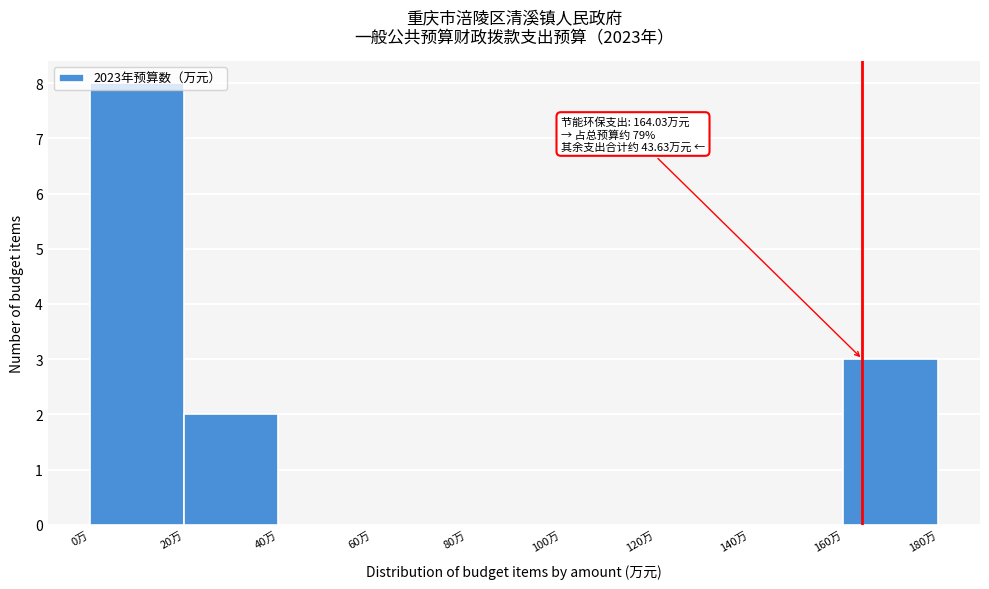

Over which range of the x-axis is the bar tallest?

0 to 20